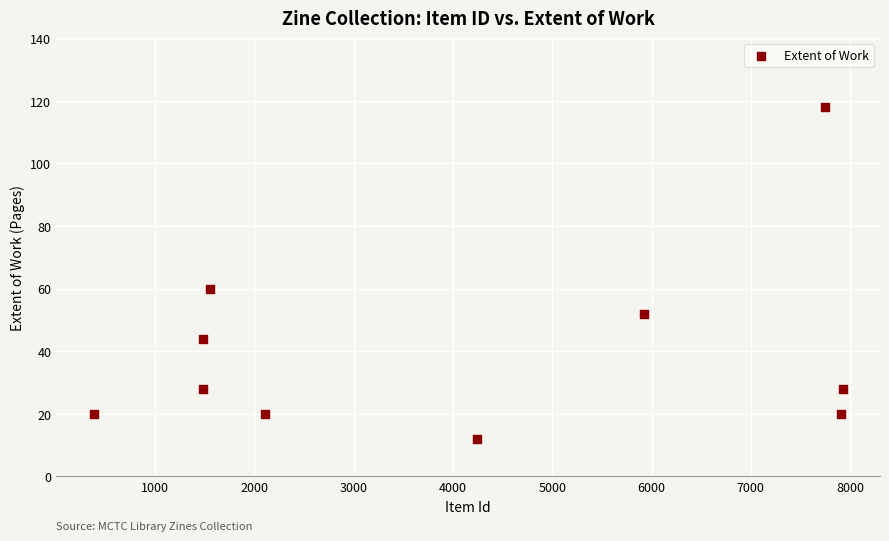

What Y value in the scatter plot is closest to 65?

60